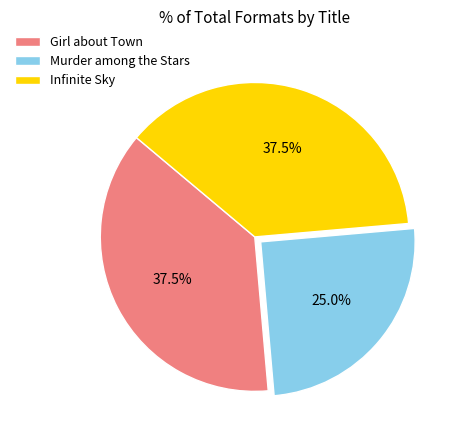

What is the total percentage of Murder among the Stars and Girl about Town?

62.5%